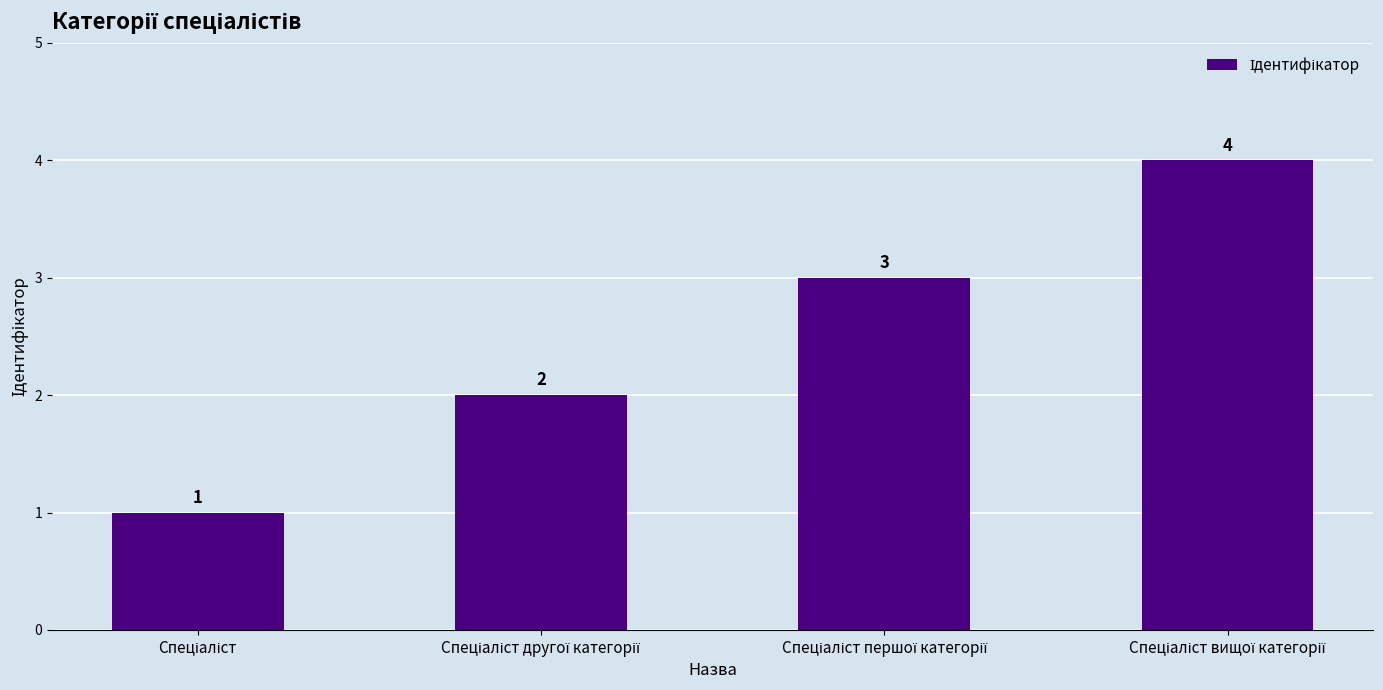

What is the value of the 4th bar from the left?

4